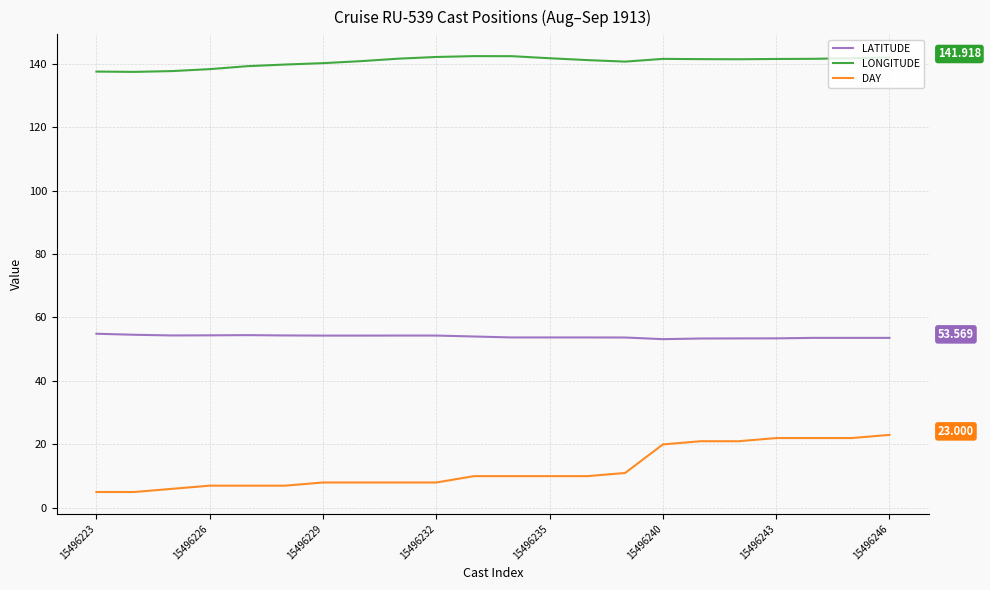

What is the lowest value of the DAY series?

5.0